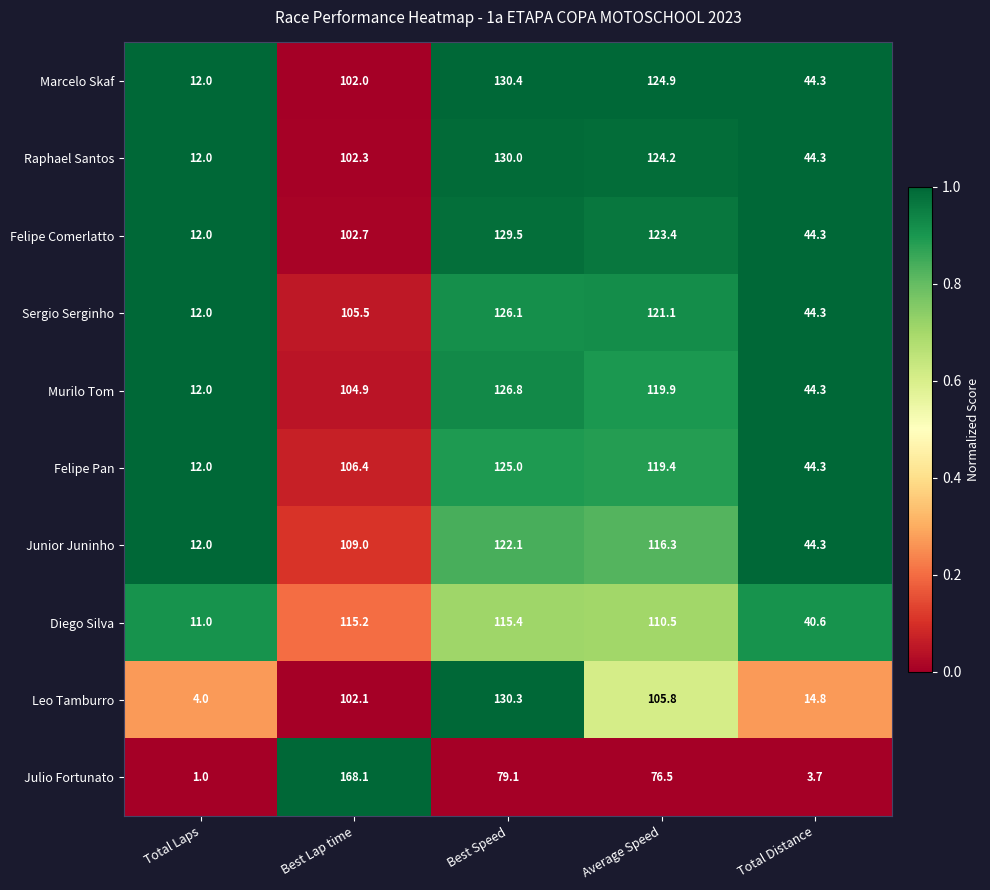

The Diego Silva series shows 31.6 at Best Speed. True or false?

False